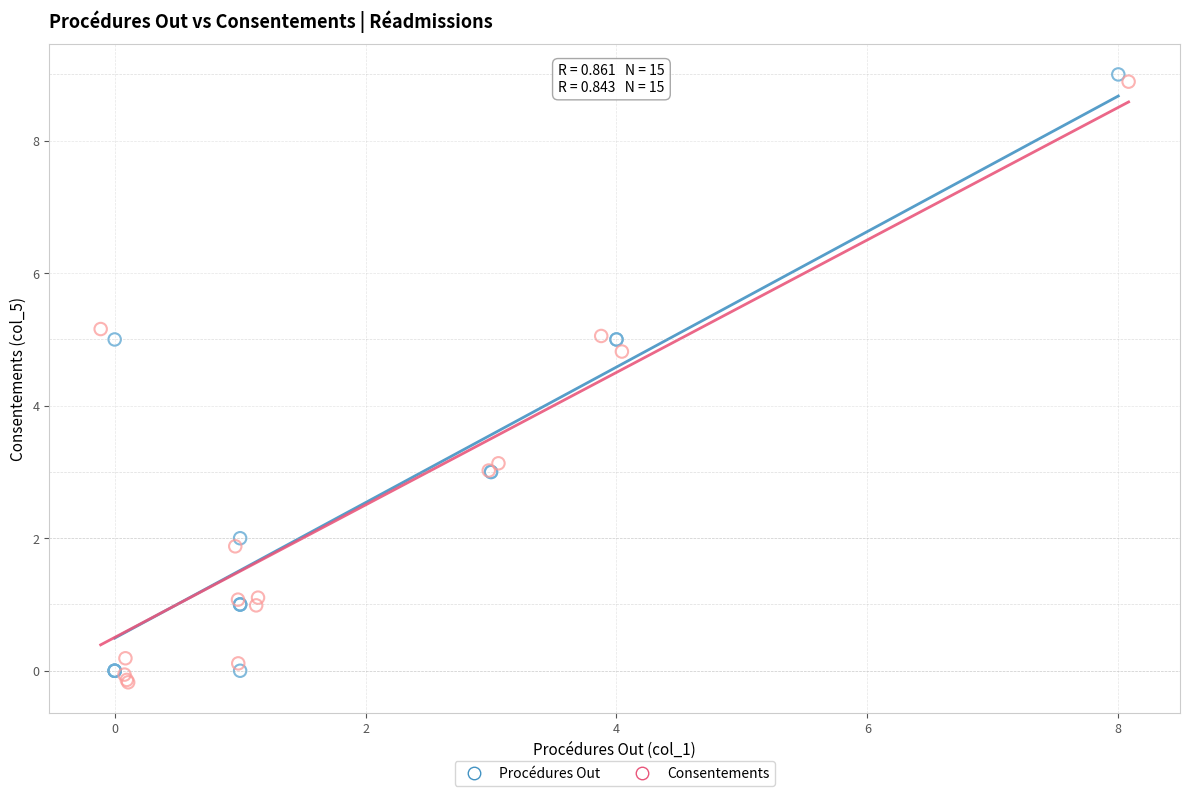

Which series reaches the minimum Y coordinate?

Consentements